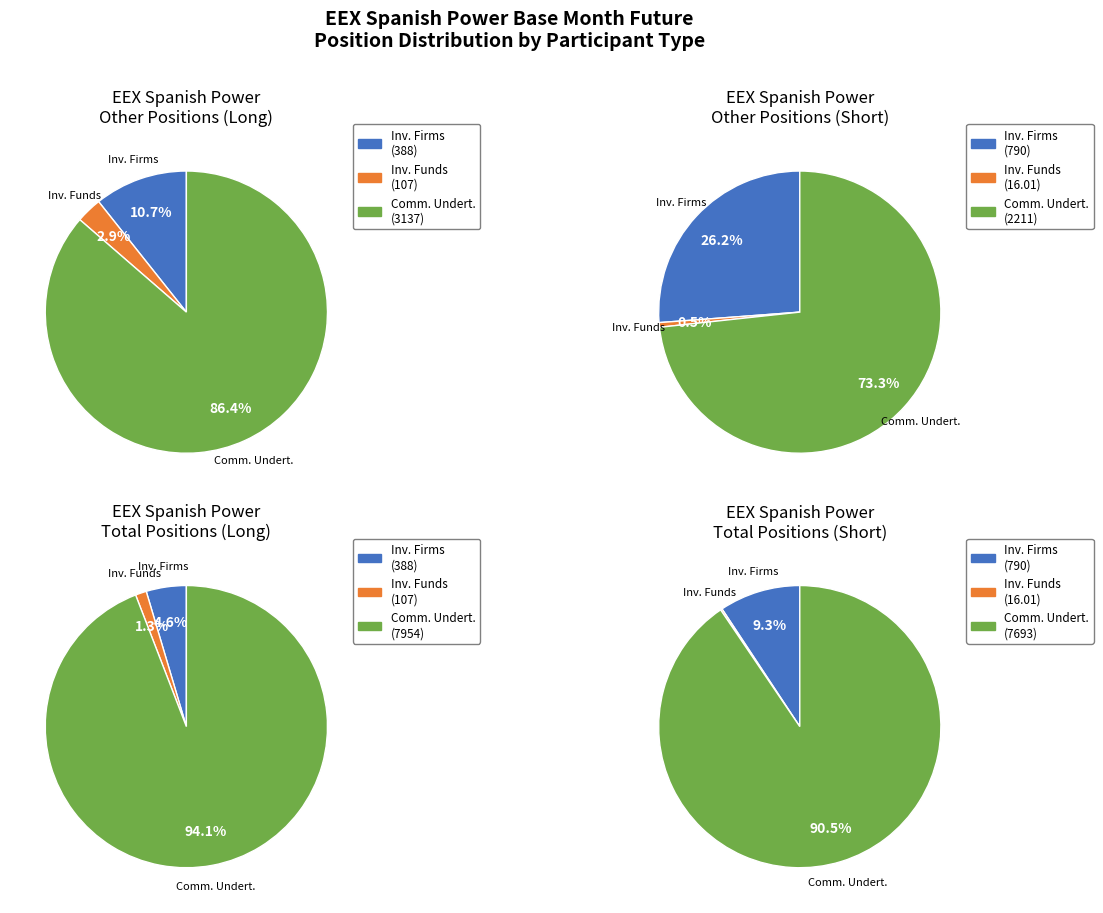

Between Long and Short, which is larger?

Short